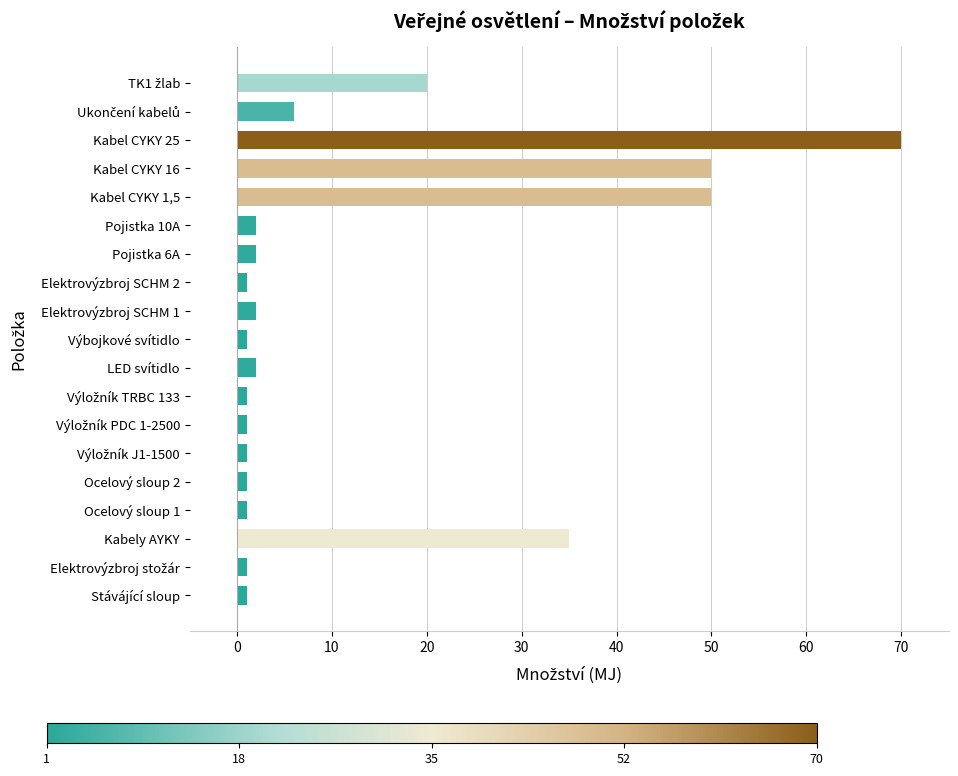

Which label corresponds to the largest value in the chart?

Kabel CYKY 25